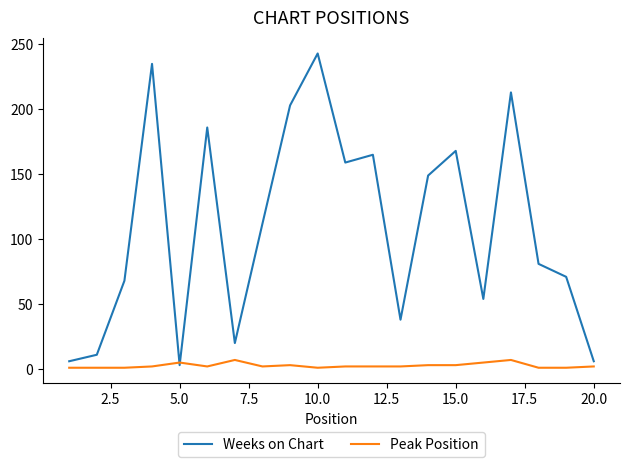

Which series has the widest spread of values?

Weeks on Chart